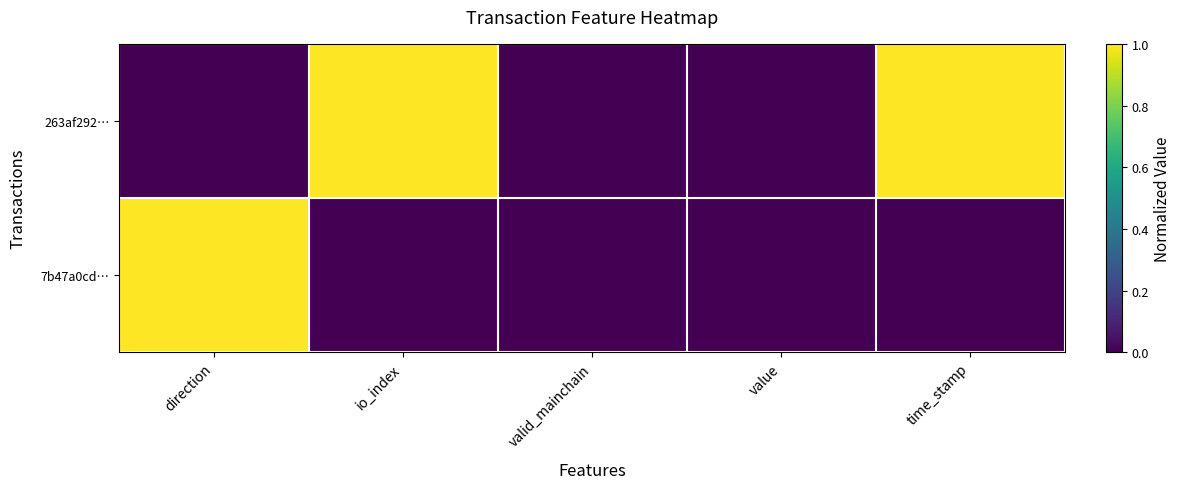

Reading left to right, transcribe all the data shown in this chart.

263af292…: direction=0	io_index=1	valid_mainchain=0	value=0	time_stamp=1
7b47a0cd…: direction=1	io_index=0	valid_mainchain=0	value=0	time_stamp=0